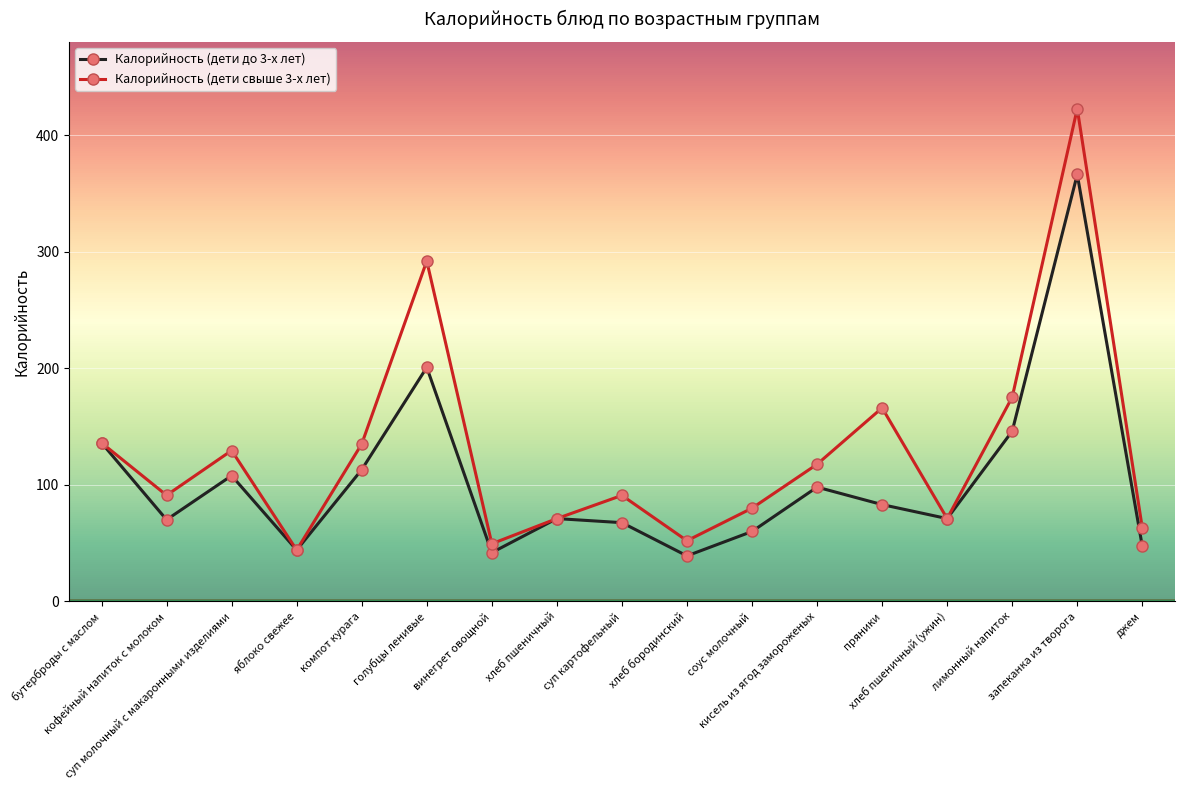

How many interior local valleys does the Калорийность (дети до 3-х лет) series have?

5